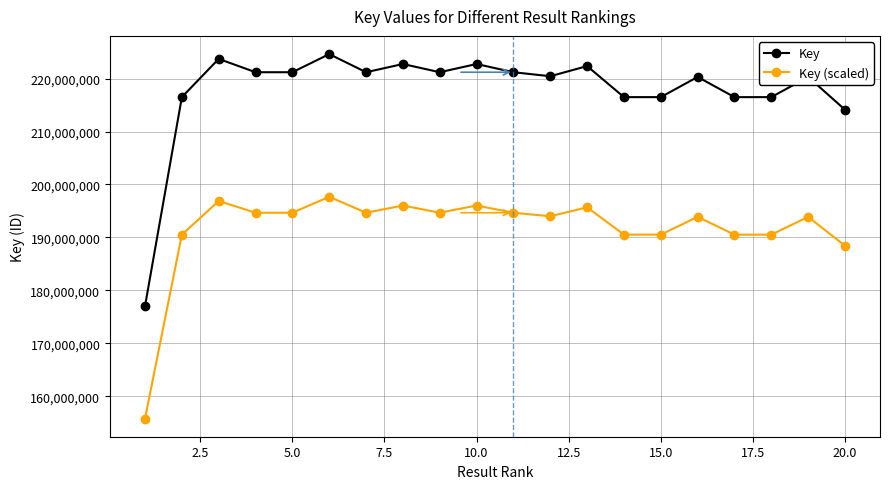

At how many categories does at least one series exceed 186639873?

19